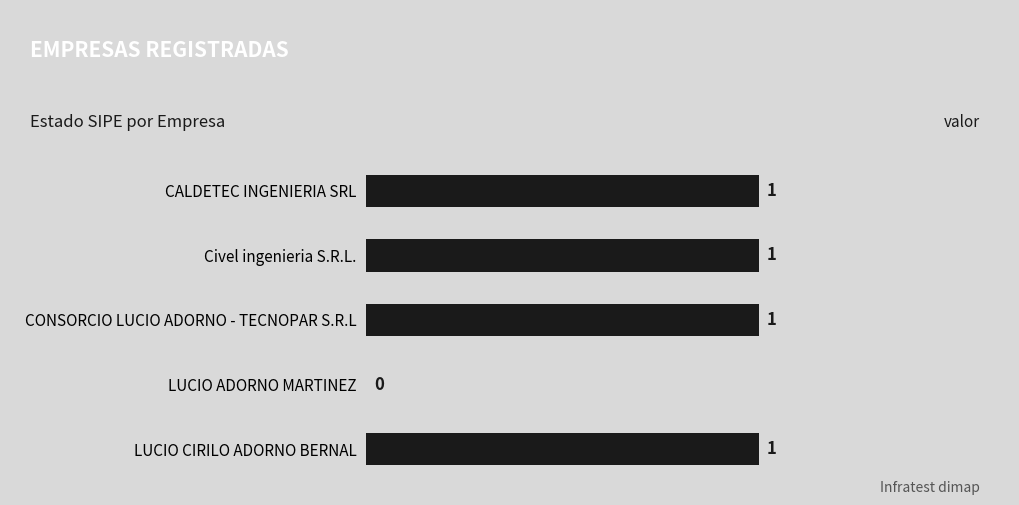

Reading bottom to top, extract all data points from this chart.

LUCIO CIRILO ADORNO BERNAL=1	LUCIO ADORNO MARTINEZ=0	CONSORCIO LUCIO ADORNO - TECNOPAR S.R.L=1	Civel ingenieria S.R.L.=1	CALDETEC INGENIERIA SRL=1